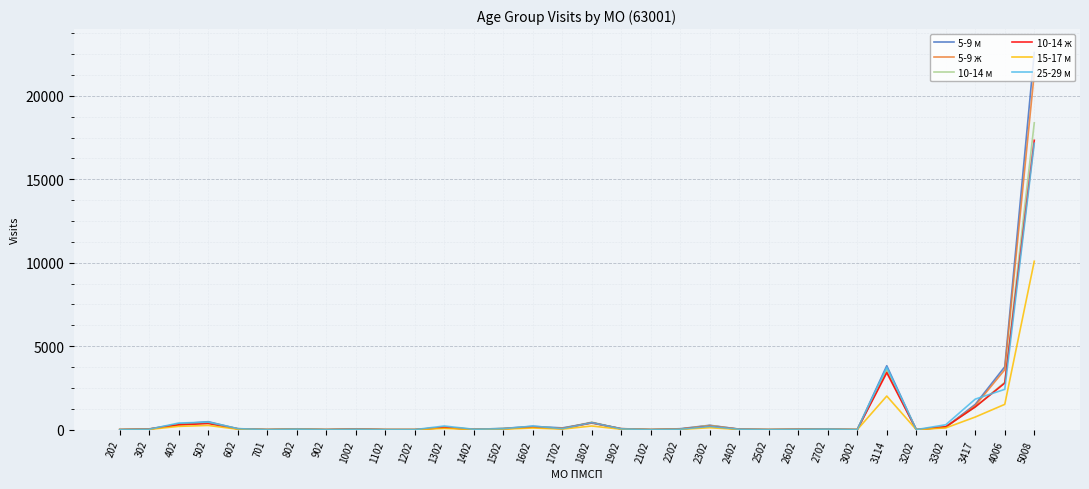

What is the highest value of the 10-14 ж series?

17335.5